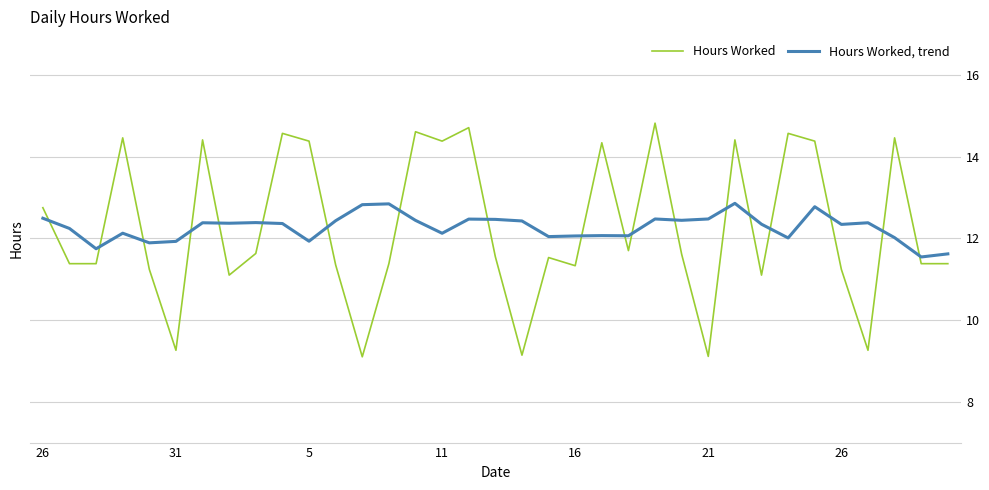

Which series ends up on top after the final intersection of Hours Worked and Hours Worked, trend?

Hours Worked, trend